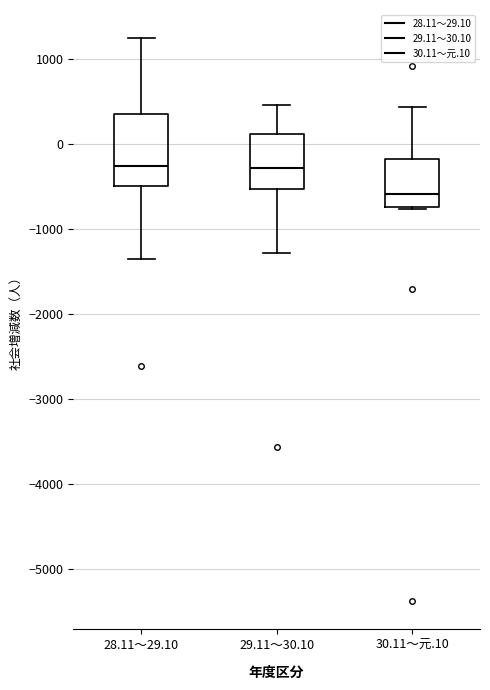

Reading left to right, transcribe this box plot: for each box, give where its median line is, the range the box spans, and where its two whiskers end, as read against the y-axis. The values are not printed on the chart, so give them approximately, as read against the axis.

28.11～29.10: median -300, box -500 to 300, whiskers -1300 to 1200
29.11～30.10: median -300, box -500 to 100, whiskers -1300 to 500
30.11～元.10: median -600, box -700 to -200, whiskers -800 to 400